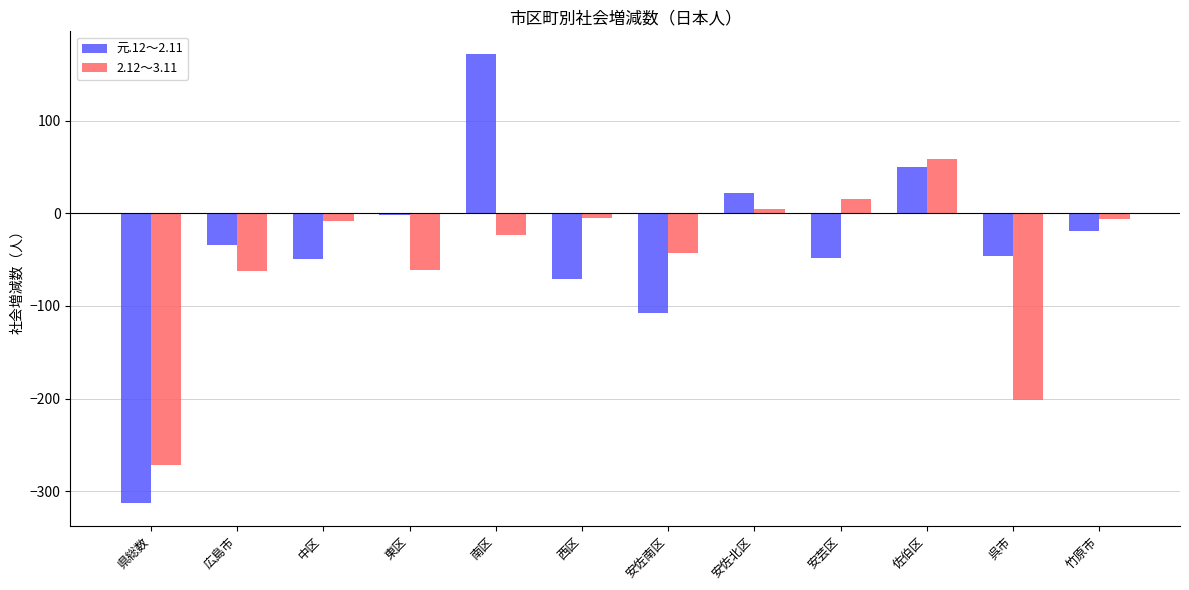

The 2.12～3.11 series shows -202 at 呉市. True or false?

True